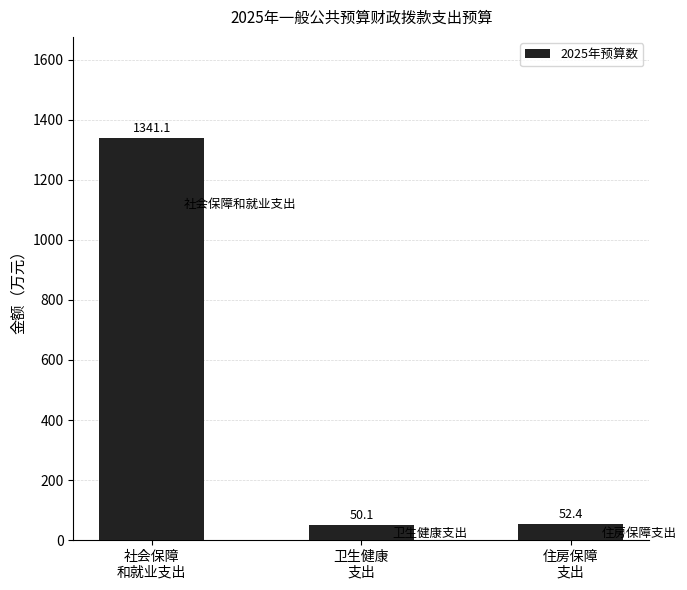

What is the value of the 1st bar from the left?

1341.1